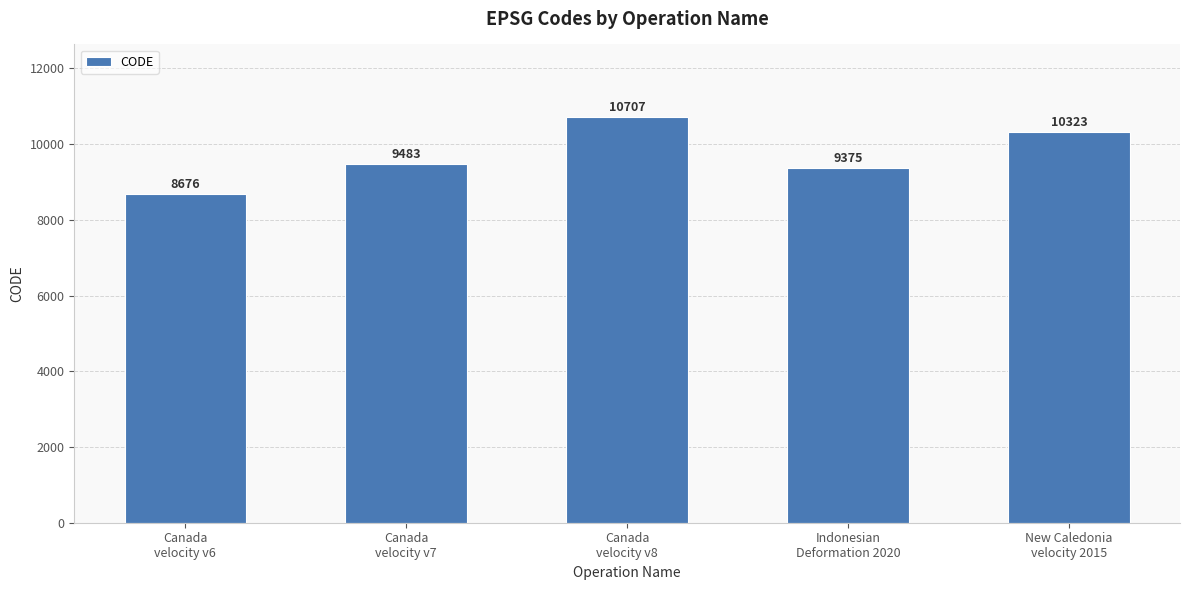

Reading left to right, list all the values displayed in this chart.

Canada
velocity v6=8676	Canada
velocity v7=9483	Canada
velocity v8=10707	Indonesian
Deformation 2020=9375	New Caledonia
velocity 2015=10323